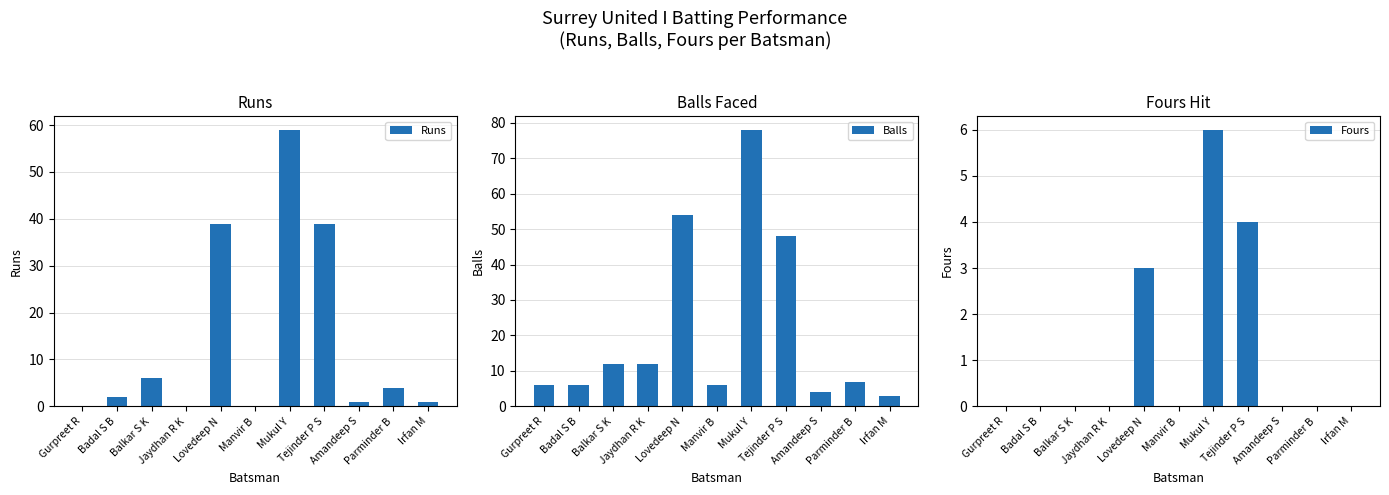

How many values in Fours are above zero?

3